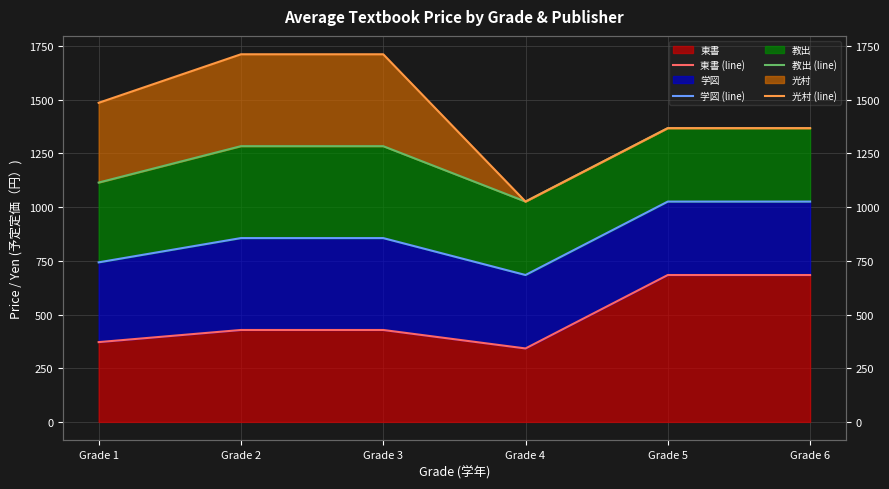

Rank the series by their maximum value, from highest to lowest.

光村 (line), 教出 (line), 学図 (line), 東書 (line)